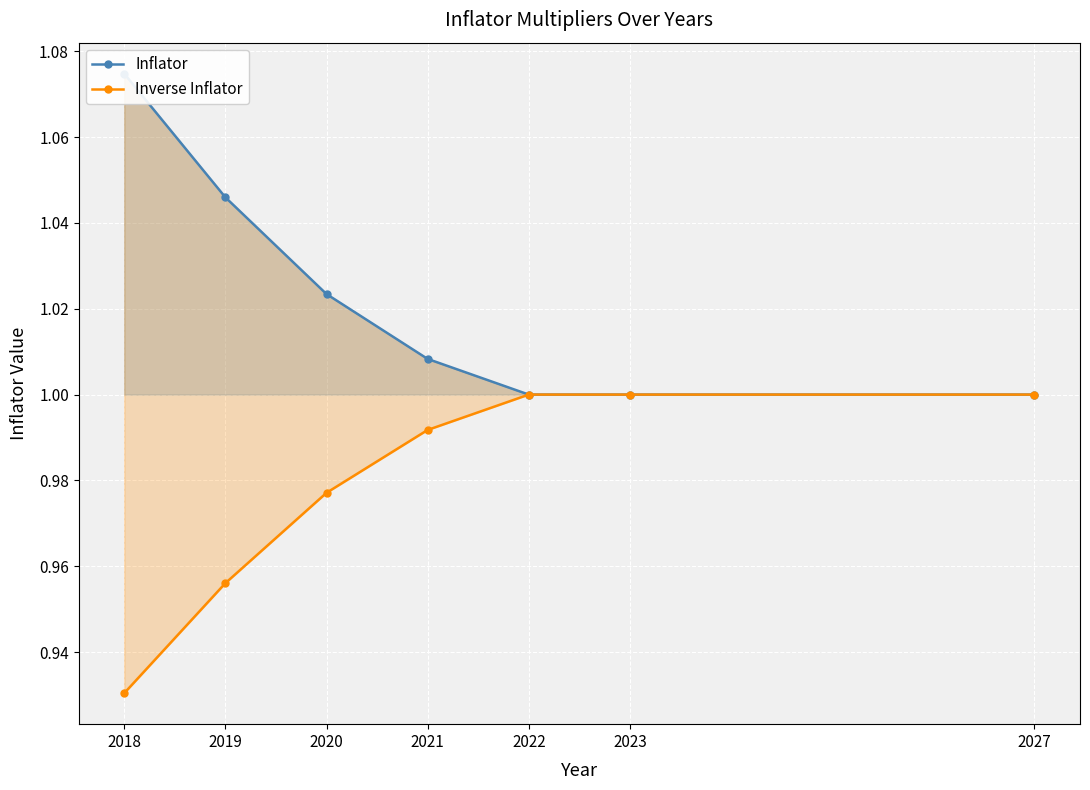

Rank the series at 2022 from highest to lowest value.

Inflator, Inverse Inflator